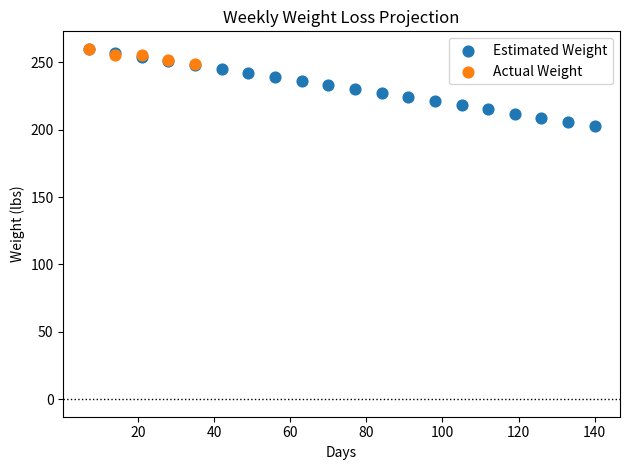

Which series reaches the minimum Y coordinate?

Estimated Weight